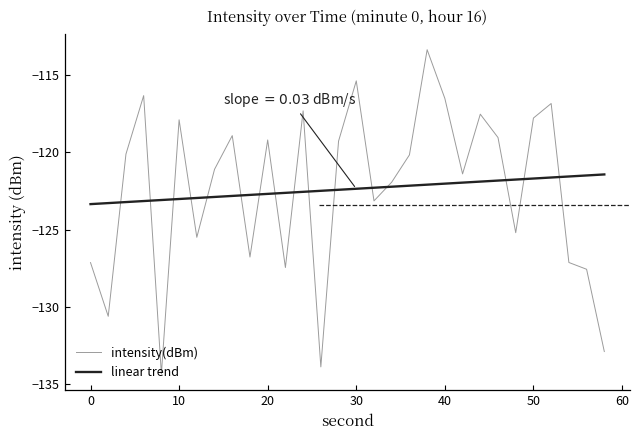

What is the value of the 22nd point from the left?

-121.4